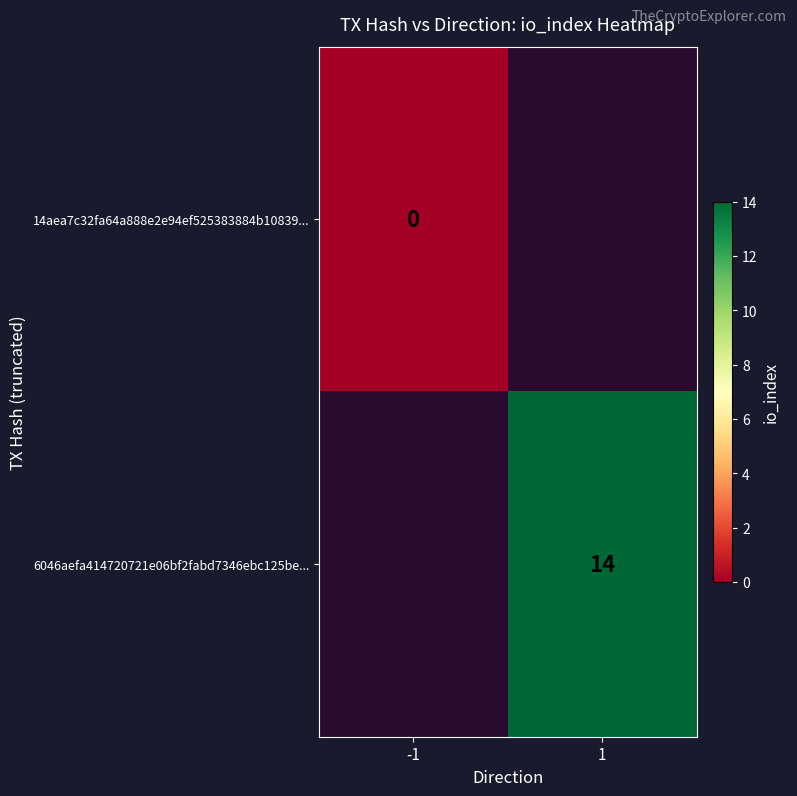

True or false: 6046aefa414720721e06bf2fabd7346ebc125be... has a value of 19 at 1.

False